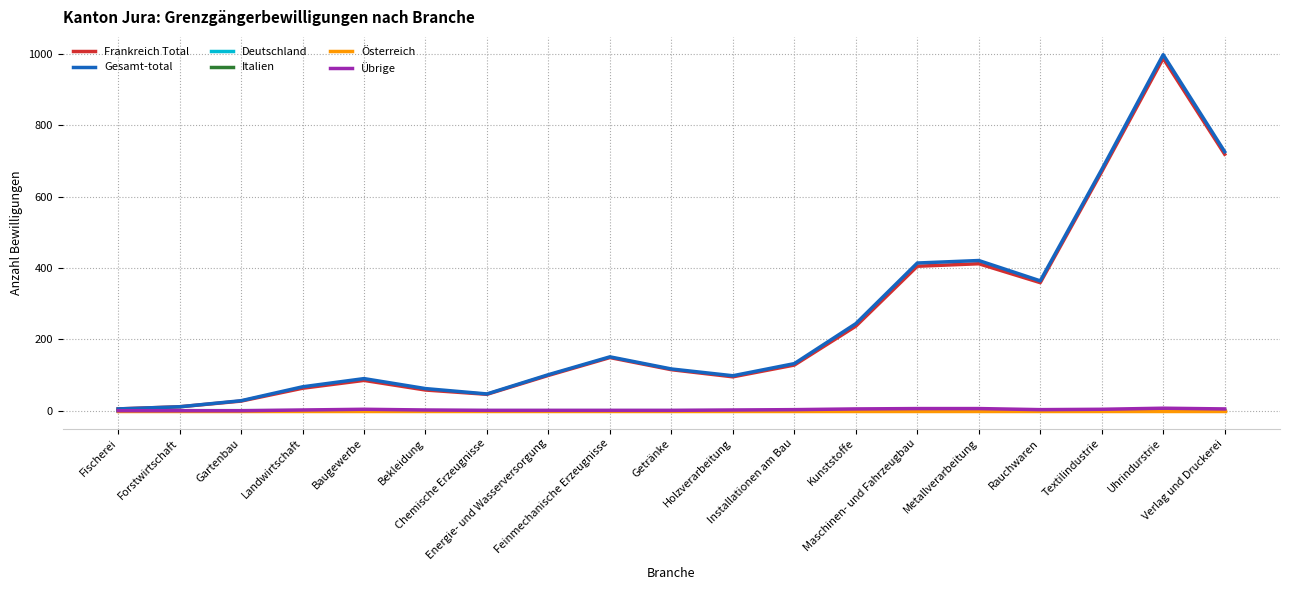

What is the maximum value shown in the chart?

998